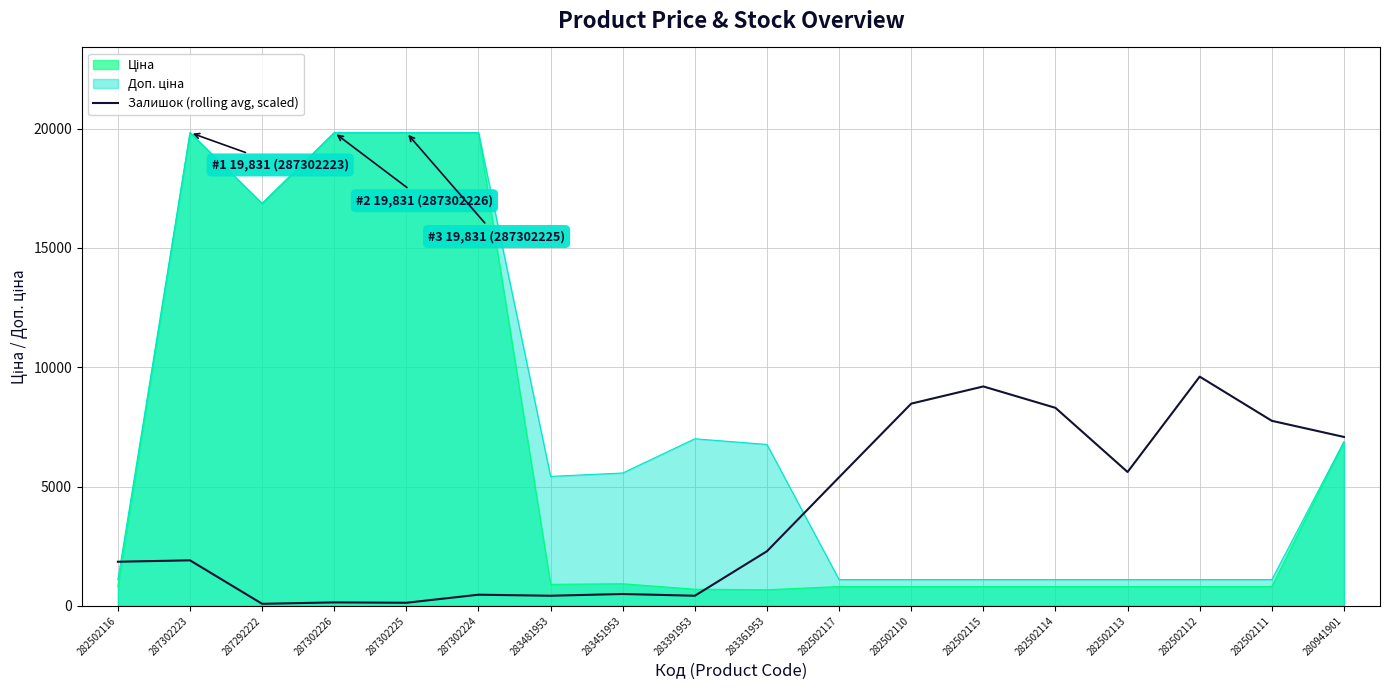

List the labels in order of value, largest first.

282502112, 282502115, 282502110, 282502114, 282502111, 280941901, 282502113, 282502117, 283361953, 287302223, 282502116, 283451953, 287302224, 283481953, 283391953, 287302226, 287302225, 287292222